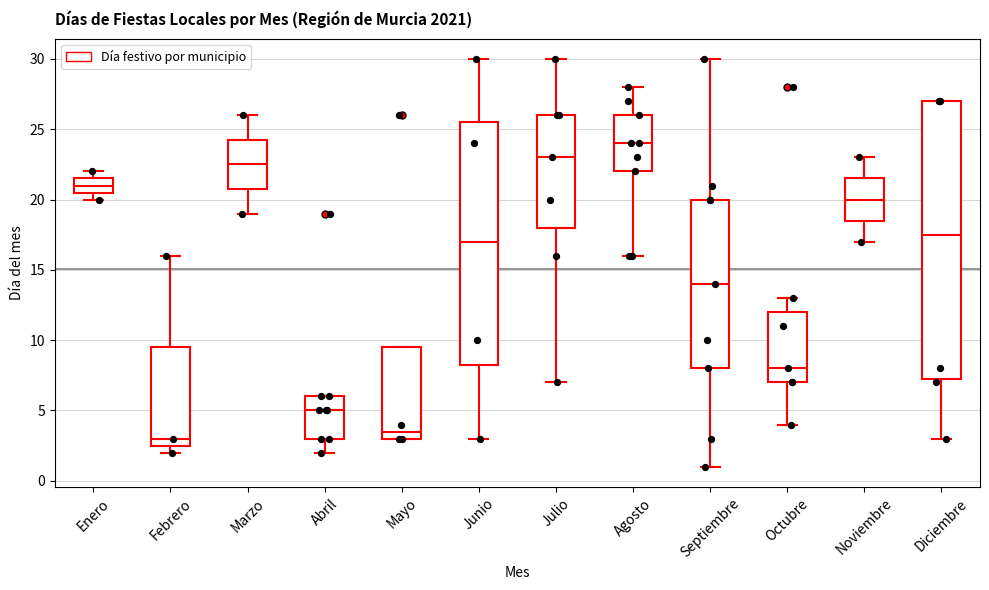

Reading left to right, read every box against the y-axis: the position of its median line, the range the box covers, and the ends of its whiskers. The values are not printed on the chart, so give them approximately, as read against the axis.

Enero: median 21.0, box 20.5 to 21.5, whiskers 20.0 to 22.0
Febrero: median 3.0, box 2.5 to 9.5, whiskers 2.0 to 16.0
Marzo: median 22.5, box 21.0 to 24.5, whiskers 19.0 to 26.0
Abril: median 5.0, box 3.0 to 6.0, whiskers 2.0 to 6.0
Mayo: median 3.5, box 3.0 to 9.5, whiskers 3.0 to 9.5
Junio: median 17.0, box 8.5 to 25.5, whiskers 3.0 to 30.0
Julio: median 23.0, box 18.0 to 26.0, whiskers 7.0 to 30.0
Agosto: median 24.0, box 22.0 to 26.0, whiskers 16.0 to 28.0
Septiembre: median 14.0, box 8.0 to 20.0, whiskers 1.0 to 30.0
Octubre: median 8.0, box 7.0 to 12.0, whiskers 4.0 to 13.0
Noviembre: median 20.0, box 18.5 to 21.5, whiskers 17.0 to 23.0
Diciembre: median 17.5, box 7.5 to 27.0, whiskers 3.0 to 27.0